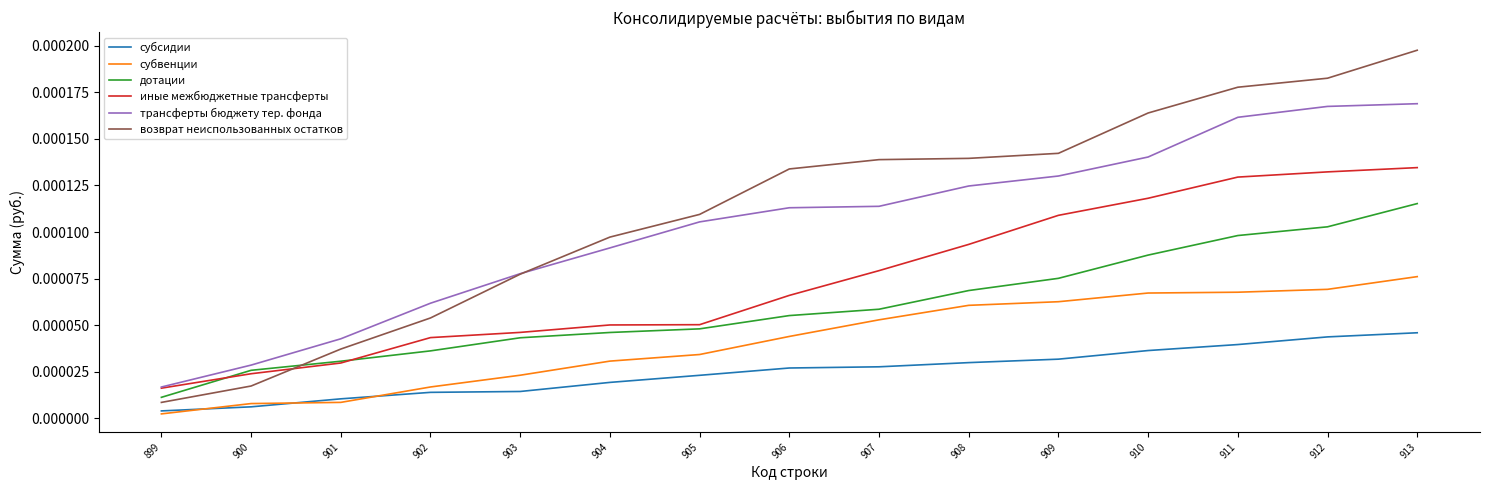

Which series changed the most between 901 and 904?

возврат неиспользованных остатков